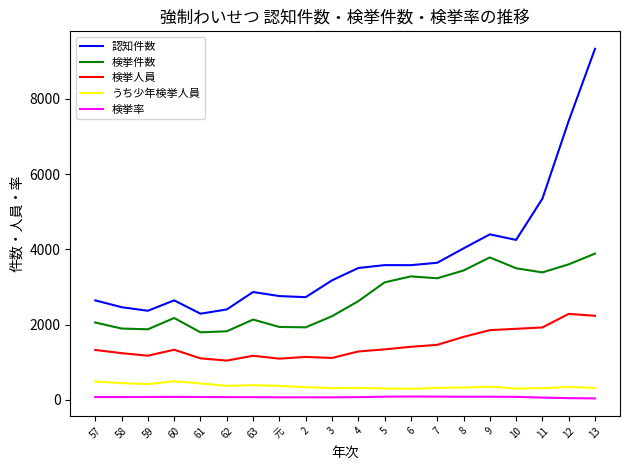

Rank the series by their maximum value, from highest to lowest.

認知件数, 検挙件数, 検挙人員, うち少年検挙人員, 検挙率